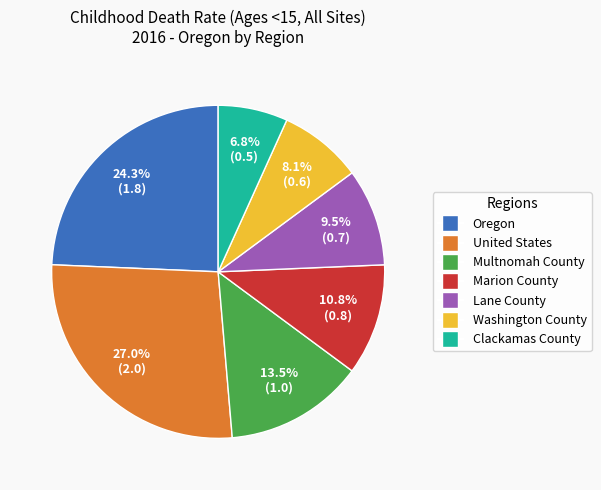

Count the number of slices in the pie.

7